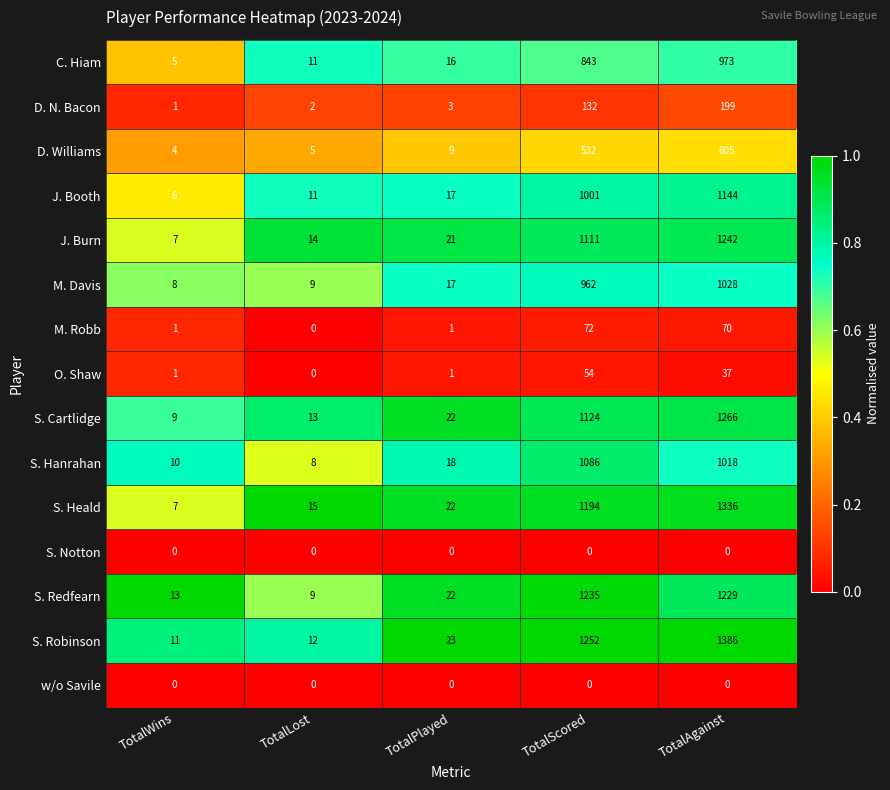

Which series has the largest total across all categories?

S. Robinson